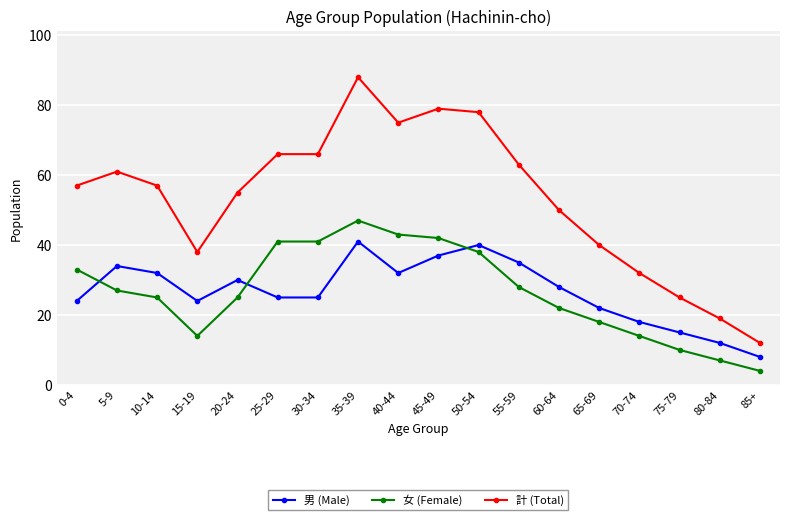

Which series ends up on top after the final intersection of 男 (Male) and 女 (Female)?

男 (Male)